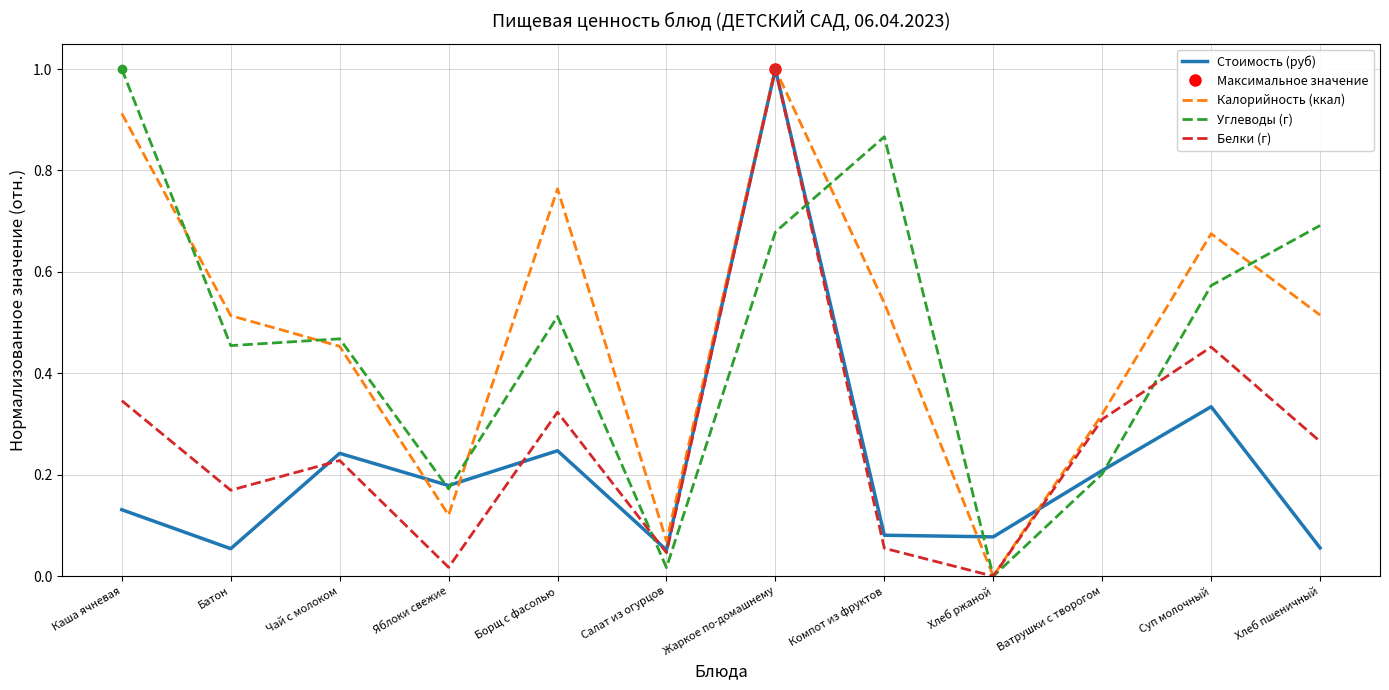

Is the value of Стоимость (руб) at Каша ячневая greater than the value of Углеводы (г) at Ватрушки с творогом?

No